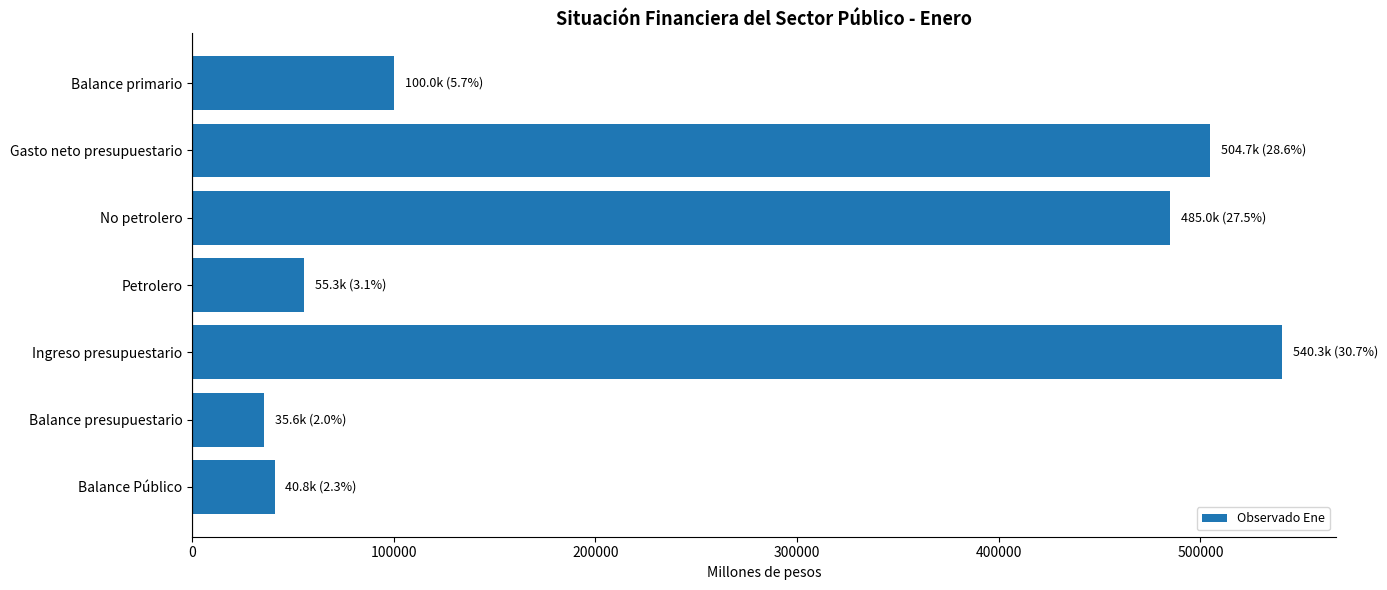

At which label is the value closest to 287948?

Balance primario